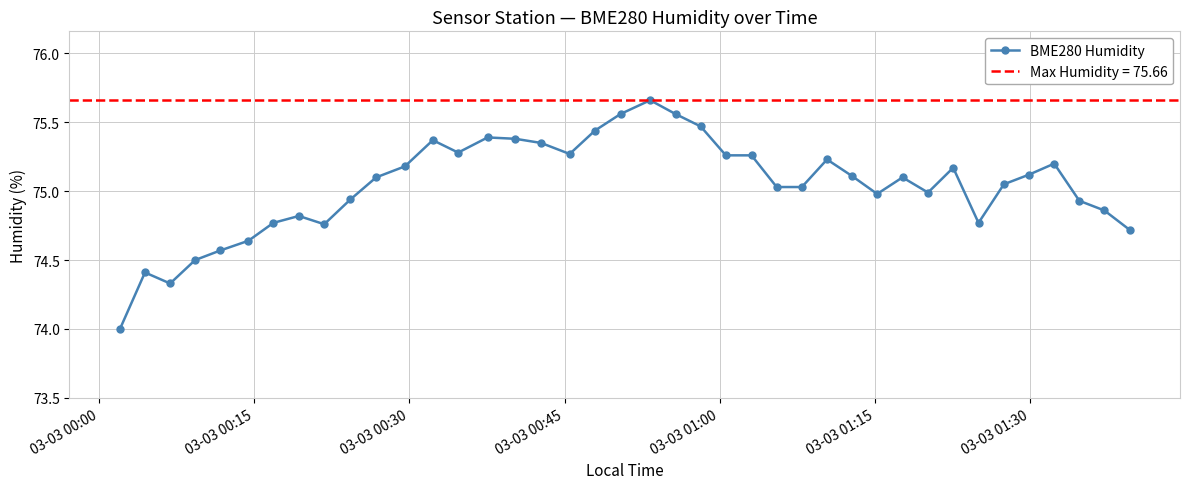

True or false: the data has more than 1 interior local peaks.

True